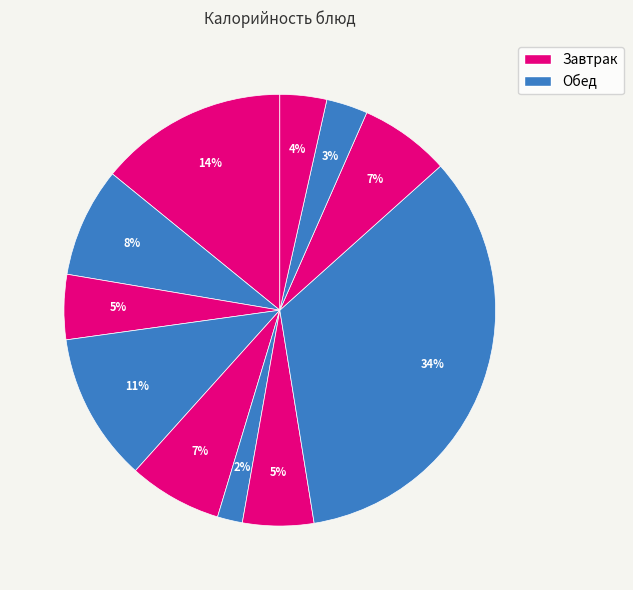

Rank the categories by value from lowest to highest.

Салат из свеклы, Хлеб ржано-пшеничный, Хлеб пшеничный (обед), Сыр (порциями), Суп из овощей, Напиток из шиповника, Хлеб пшеничный (завтрак), Кофейный напиток, Печенье, Каша пшенная, Пельмени с маслом